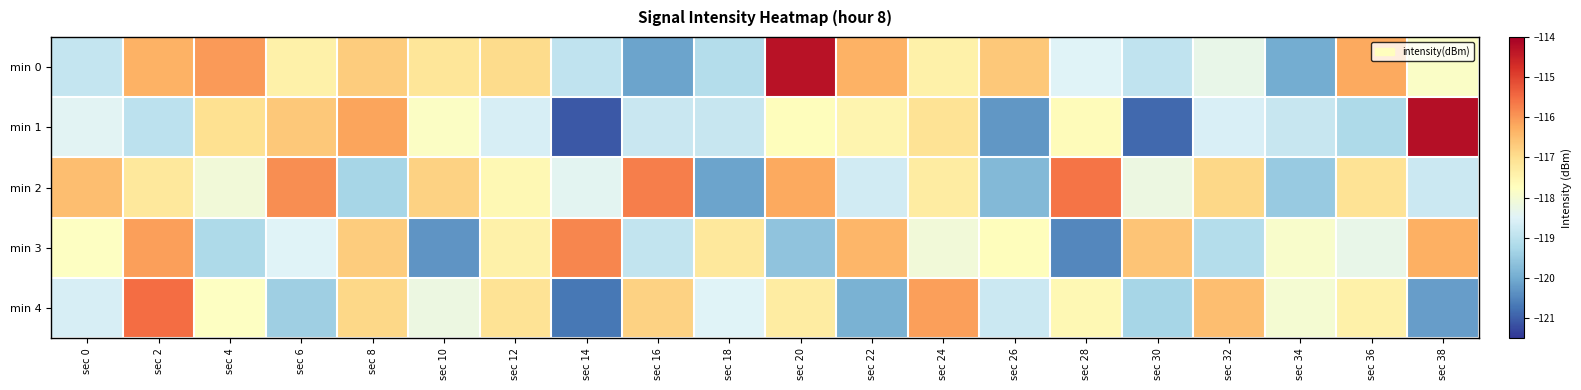

What is the spread (max minus min) of values at sec 16?

4.4